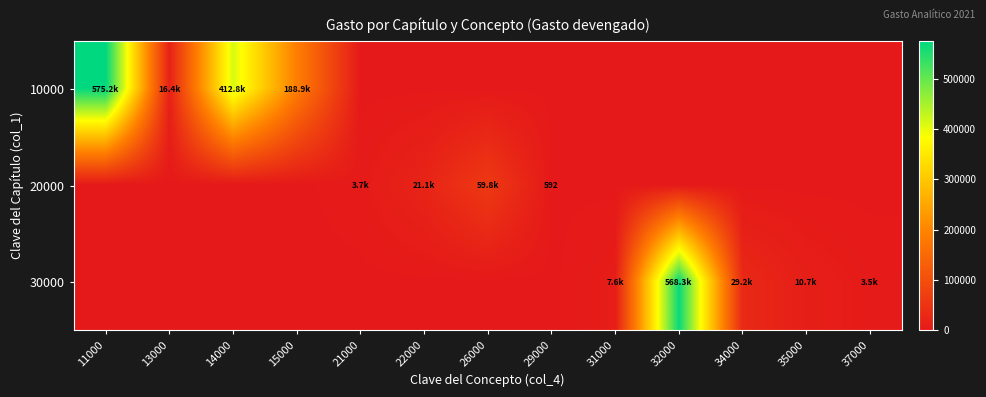

What is the total value across all series at 14000?

412812.4